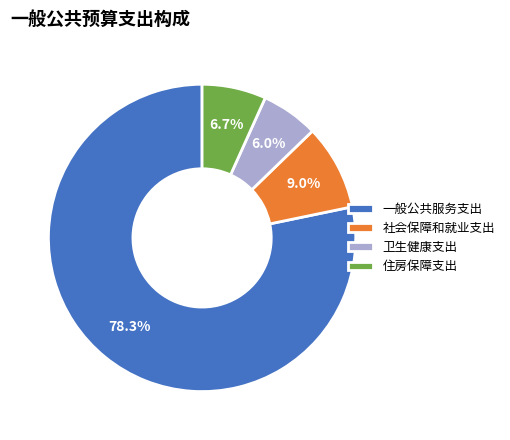

What percentage is NOT represented by 一般公共服务支出?

21.7%